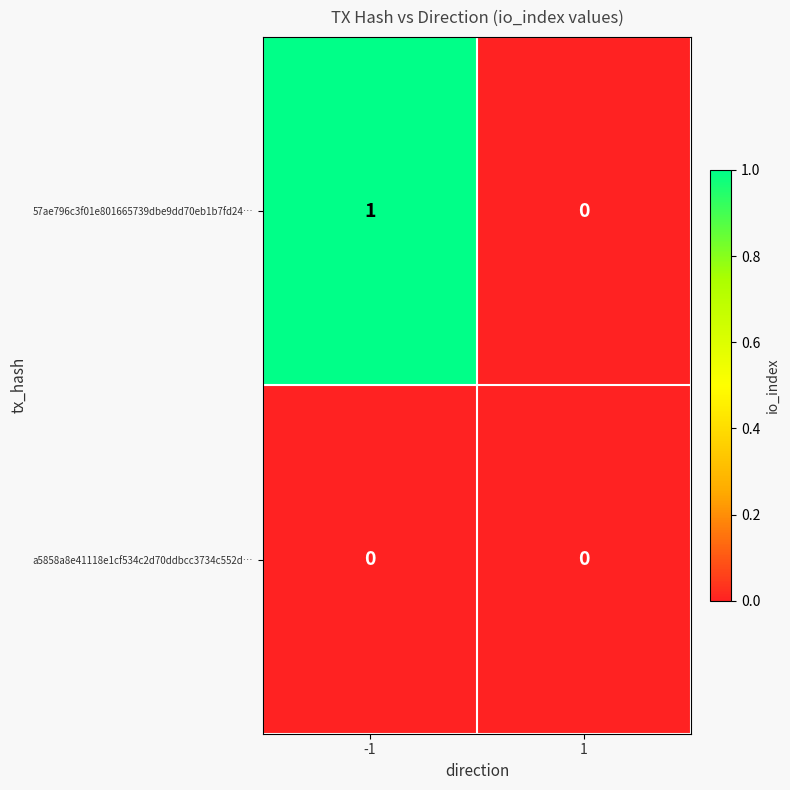

What is the total value across all series at -1?

1